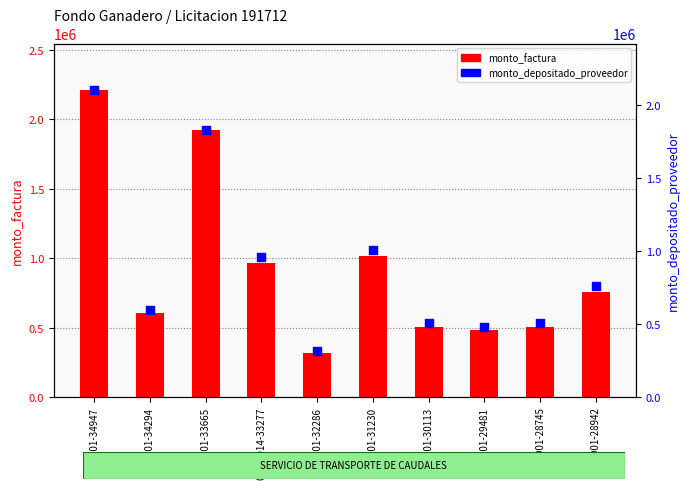

Which series has the widest spread of Y values?

monto_factura